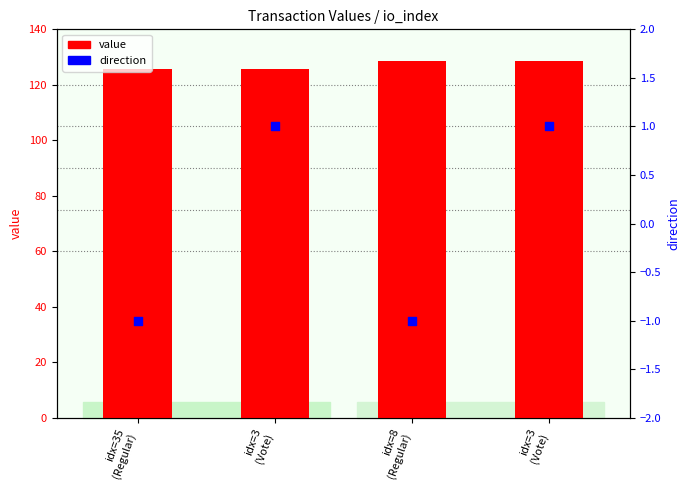

Which series reaches the maximum Y coordinate?

value